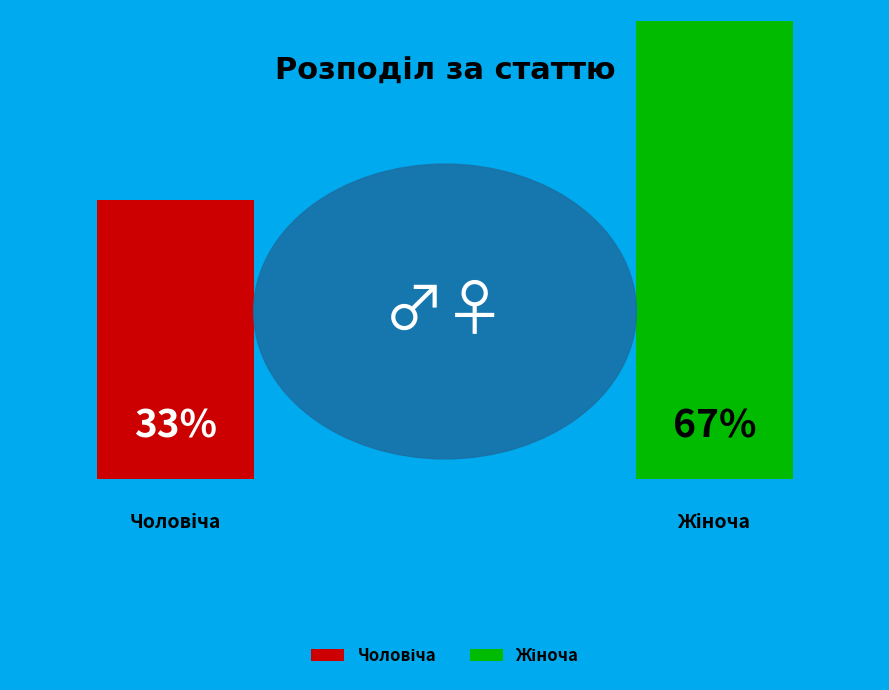

Is it true that Чоловіча is 33% of the pie?

True